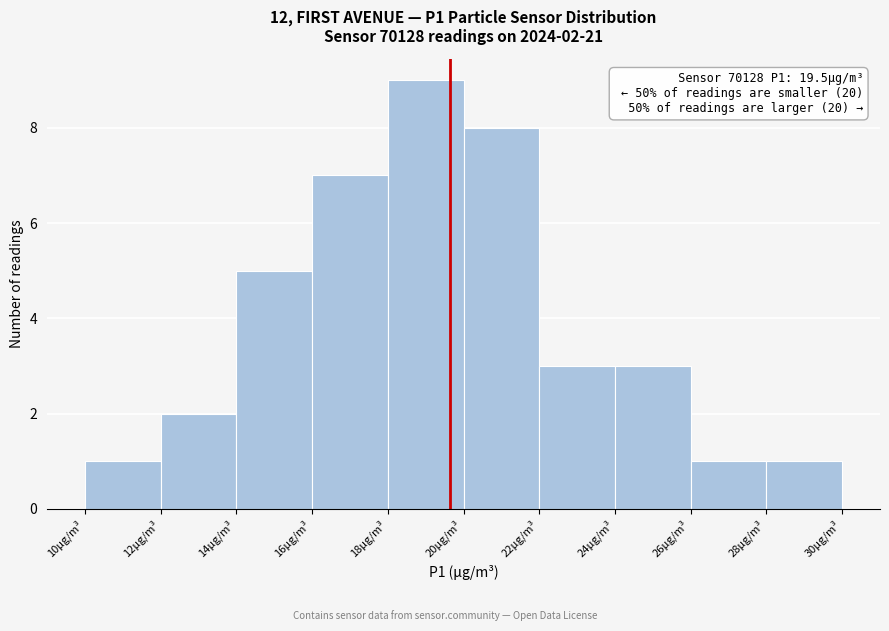

Which range on the x-axis has the tallest bar?

17.85 to 19.85